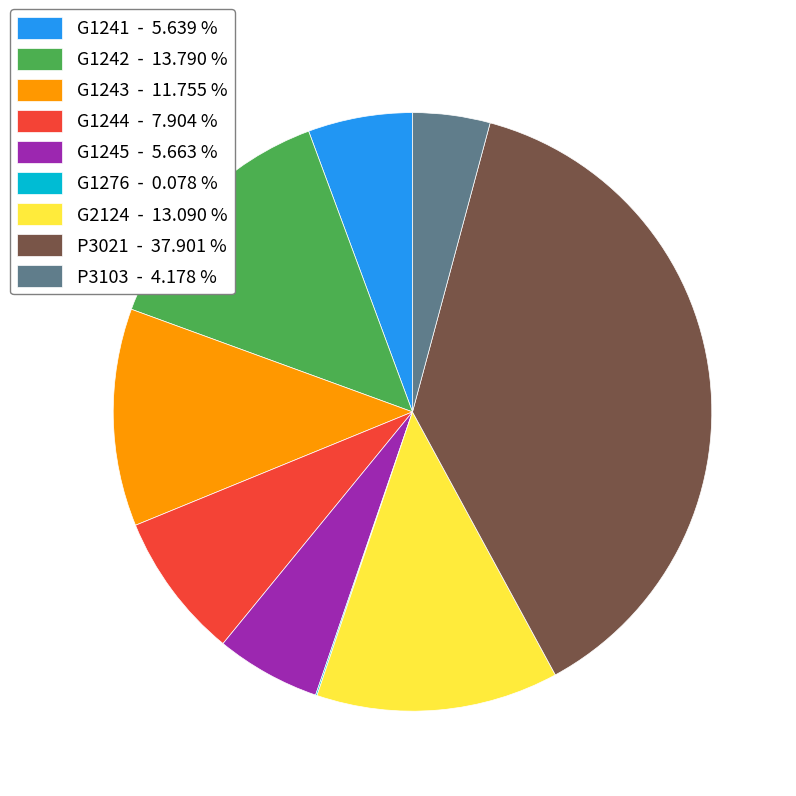

Approximately how many times larger is the value at G1244 - 7.904 % compared to G1243 - 11.755 %?

0.7